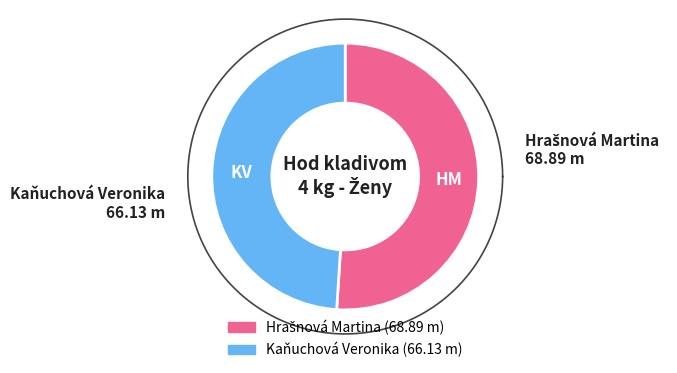

Is it true that Hrašnová Martina is 61% of the pie?

False